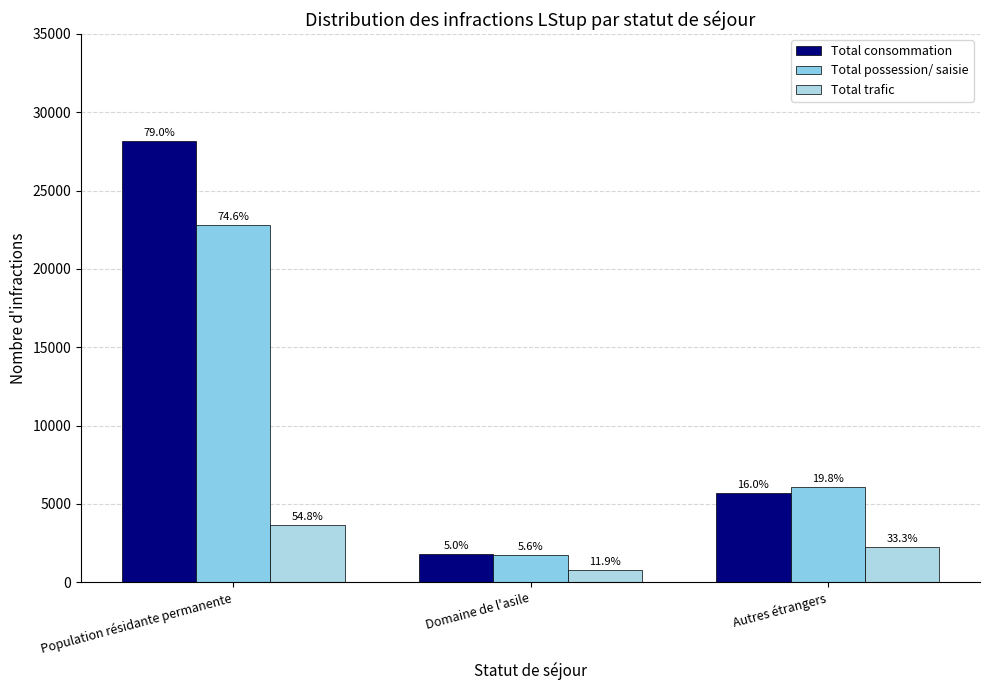

The Total consommation series shows 5701 at Autres étrangers. True or false?

True